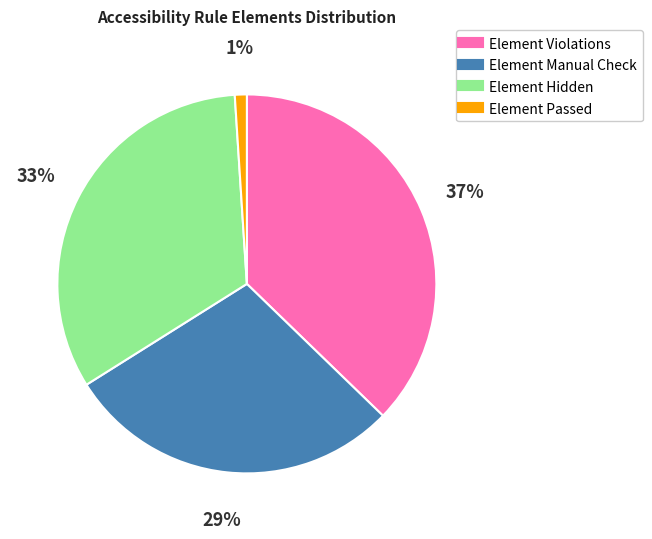

Does any single category account for the majority?

No